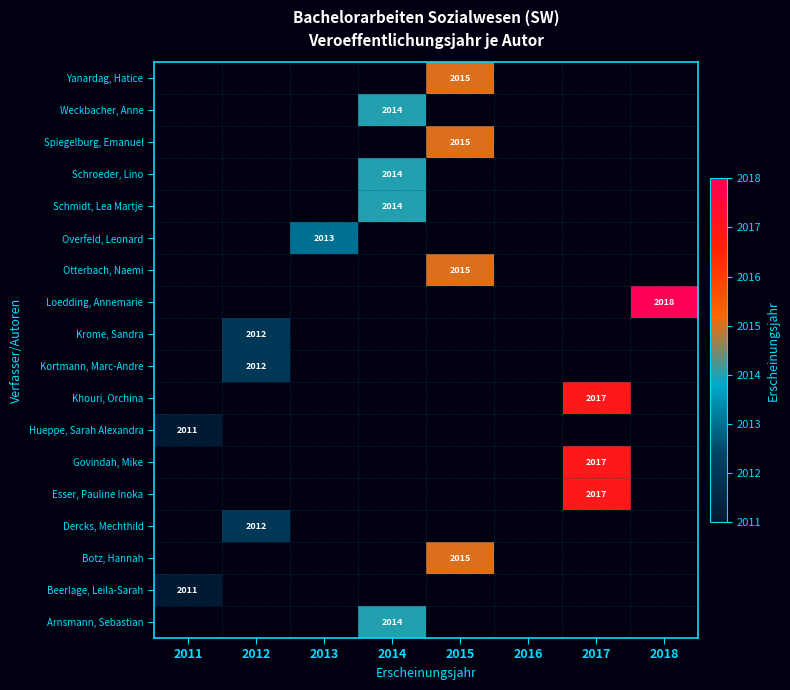

True or false: Kortmann, Marc-Andre has a value of 2012 at 2012.

True